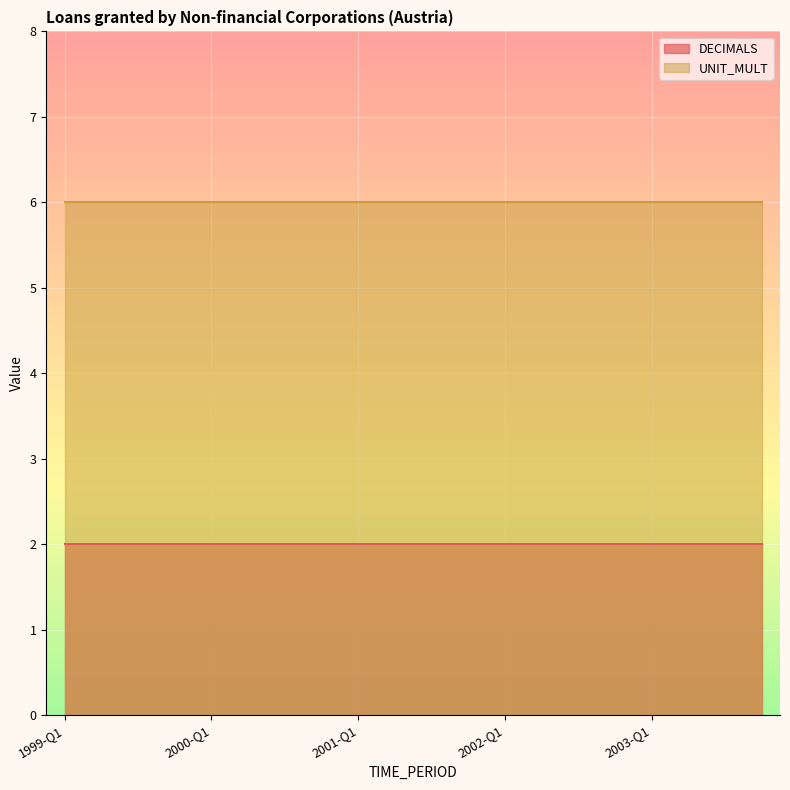

True or false: UNIT_MULT has a value of 10 at 2002-Q3.

False